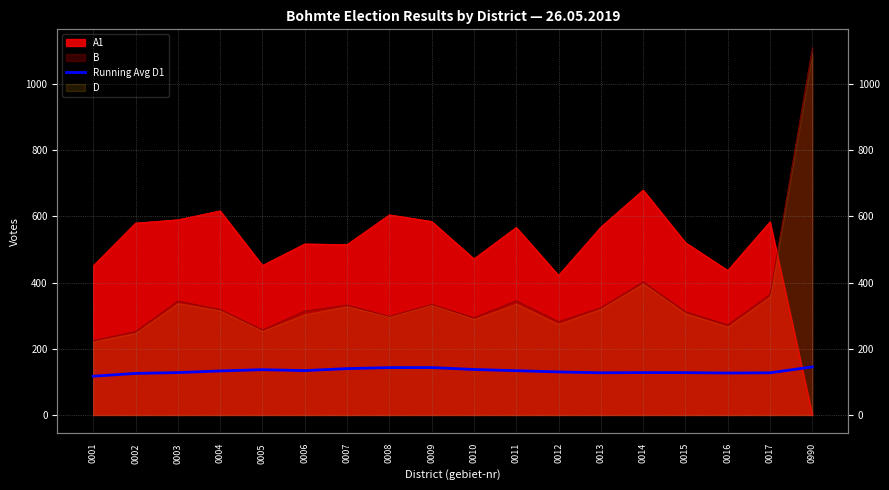

At which category does the data reach its first local peak?

0005